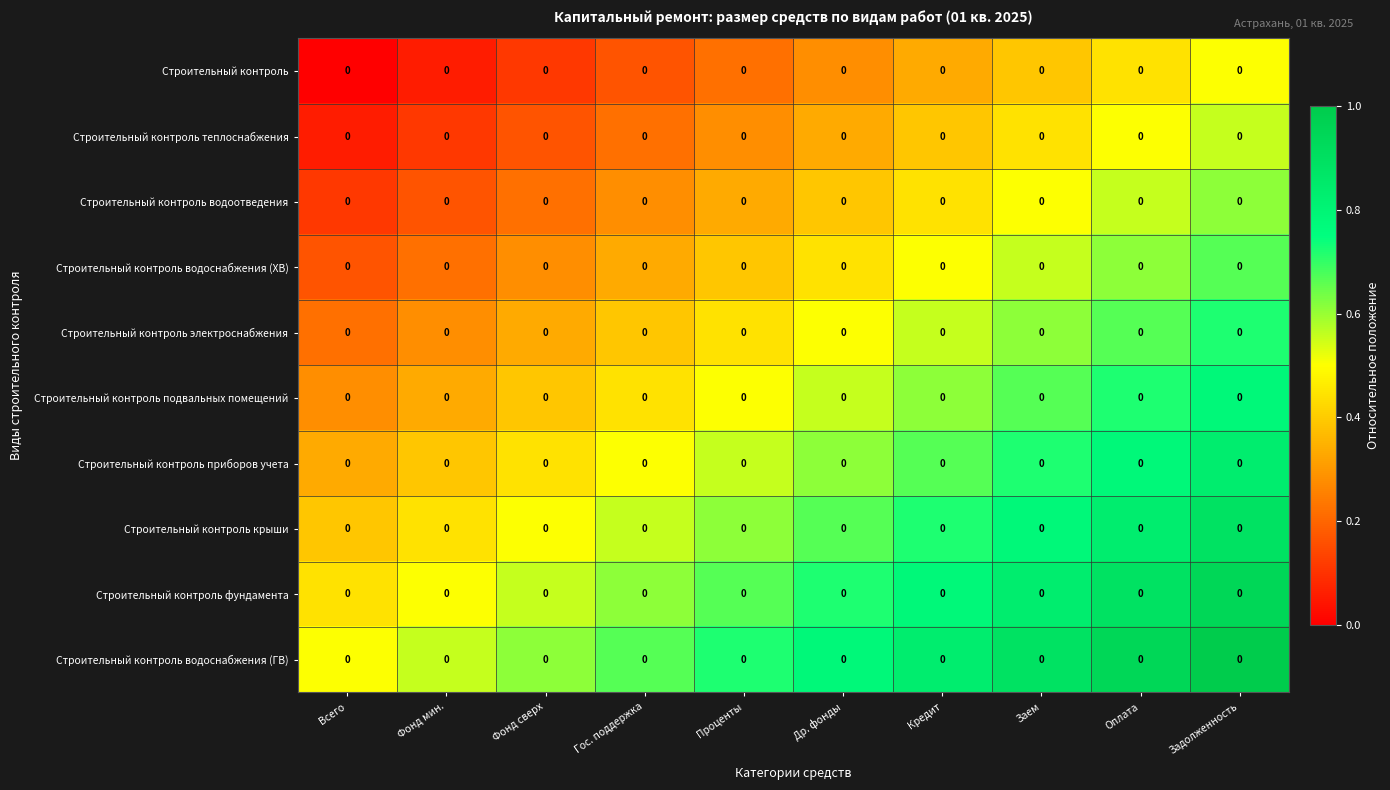

At which label is Строительный контроль электроснабжения closest to 0?

Всего